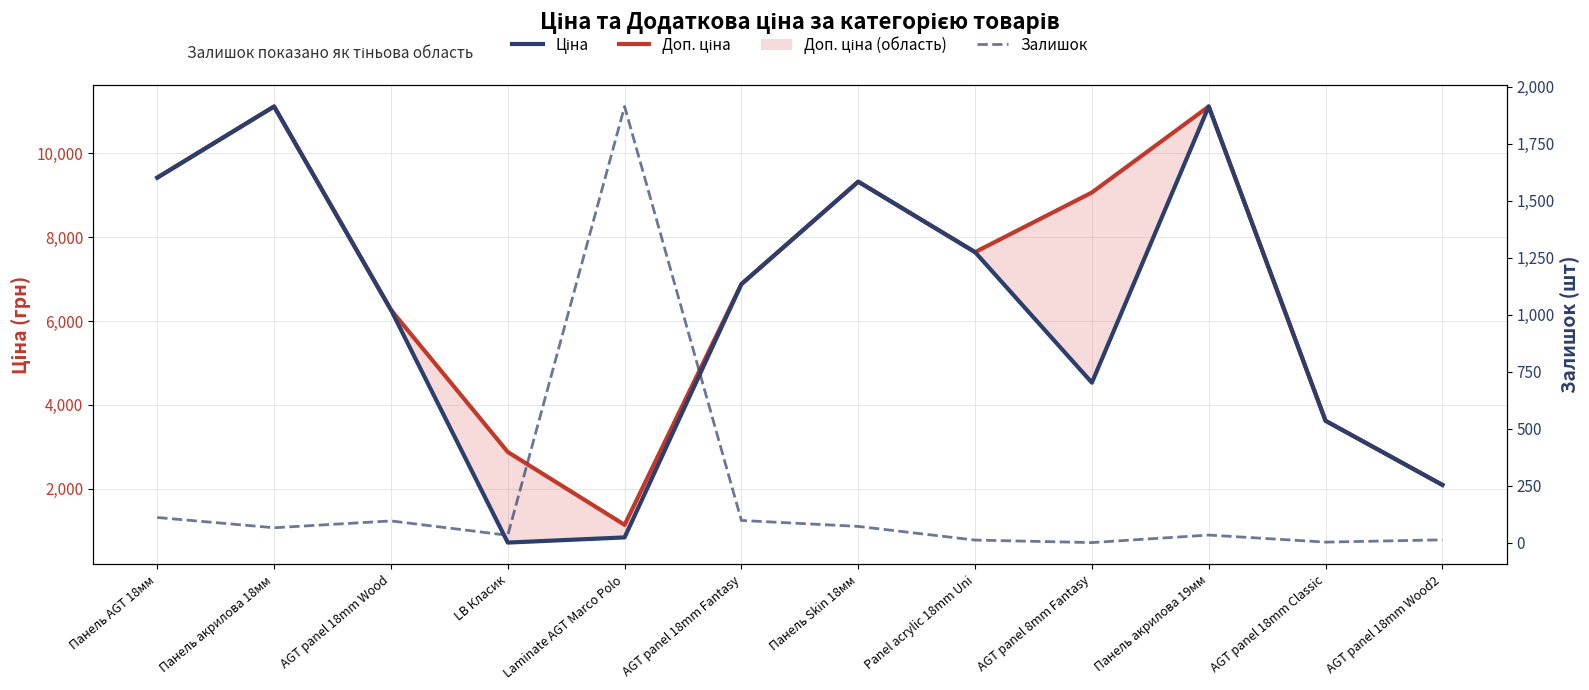

What value does the Залишок series have at AGT panel 18mm Wood?

95.0